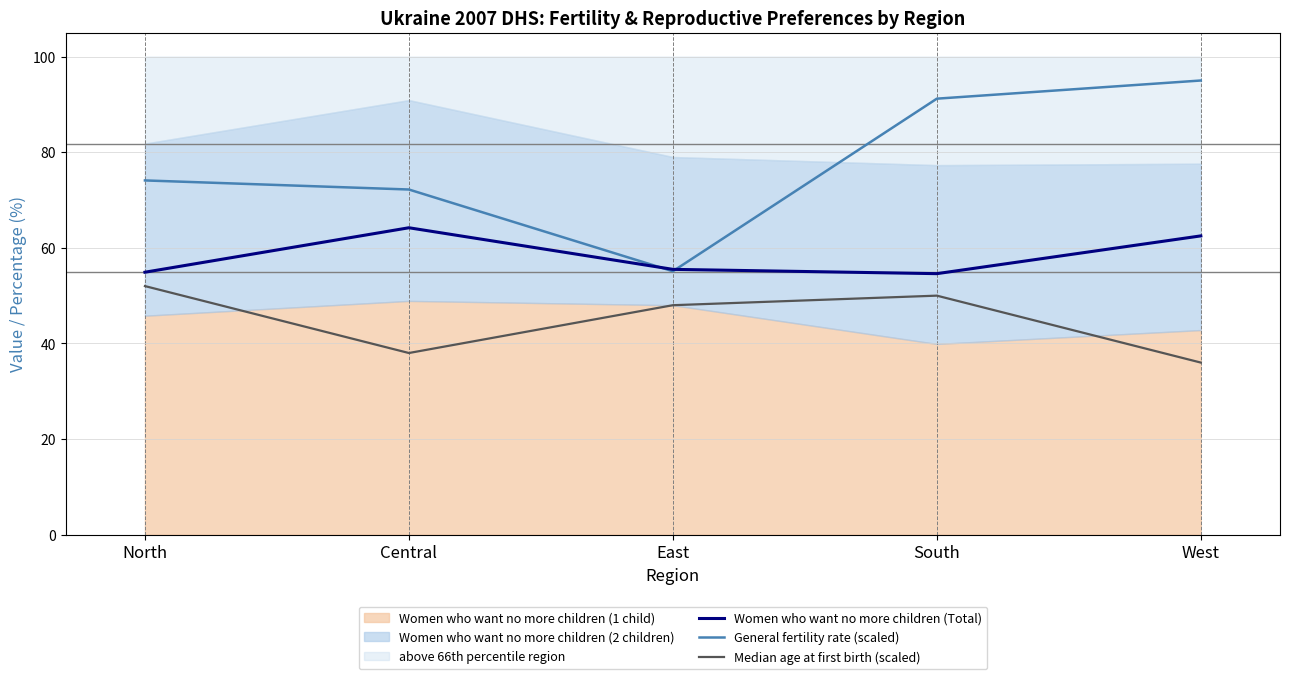

Between Central and South, which series saw the biggest shift?

General fertility rate (scaled)